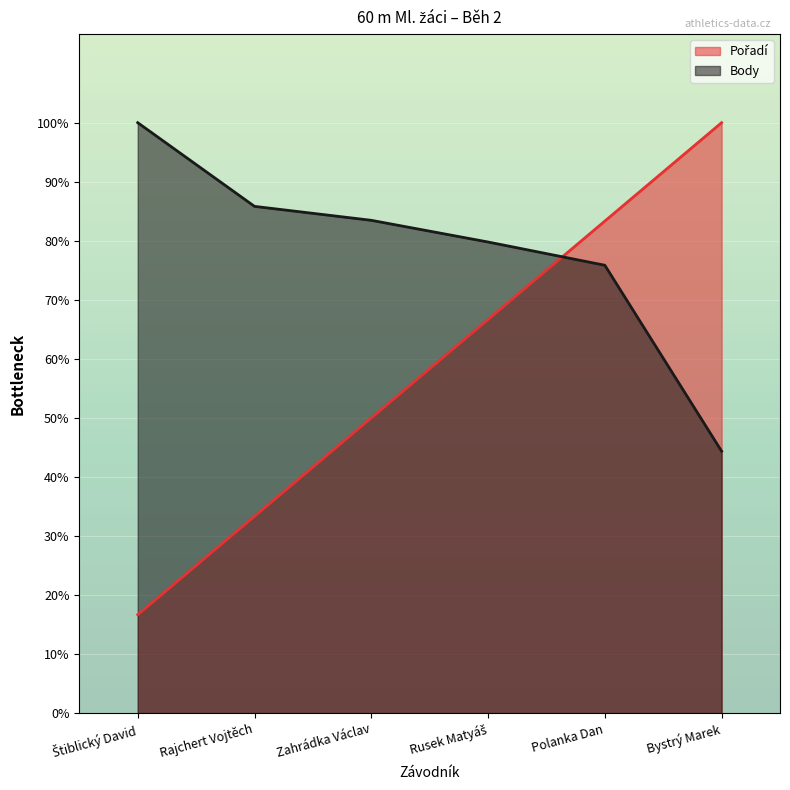

How many values in the Body series are below 83?

3